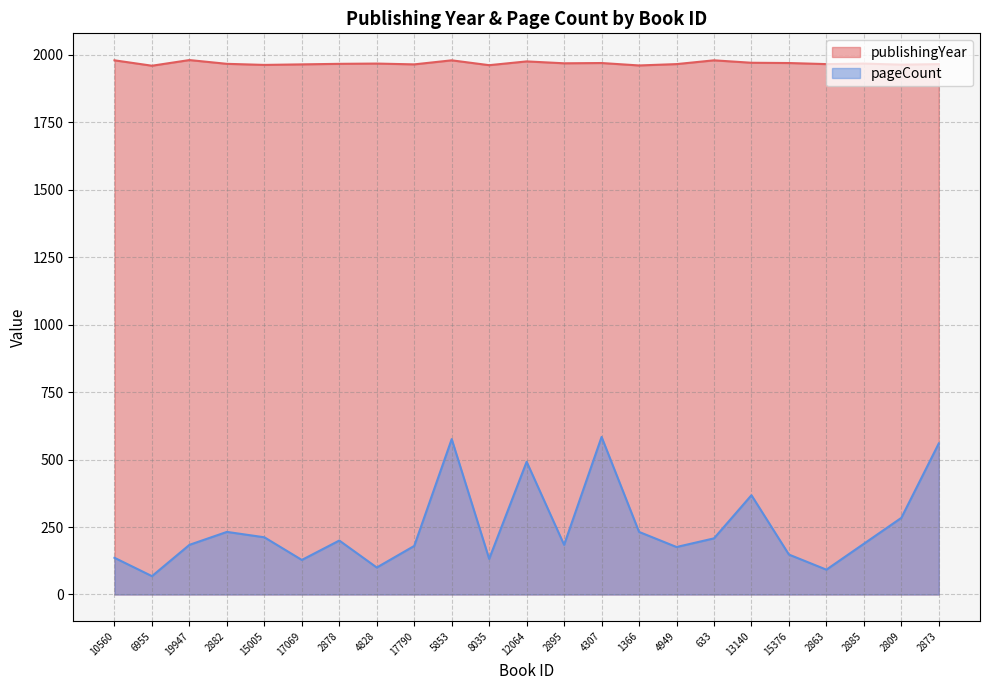

What is the average value?

246